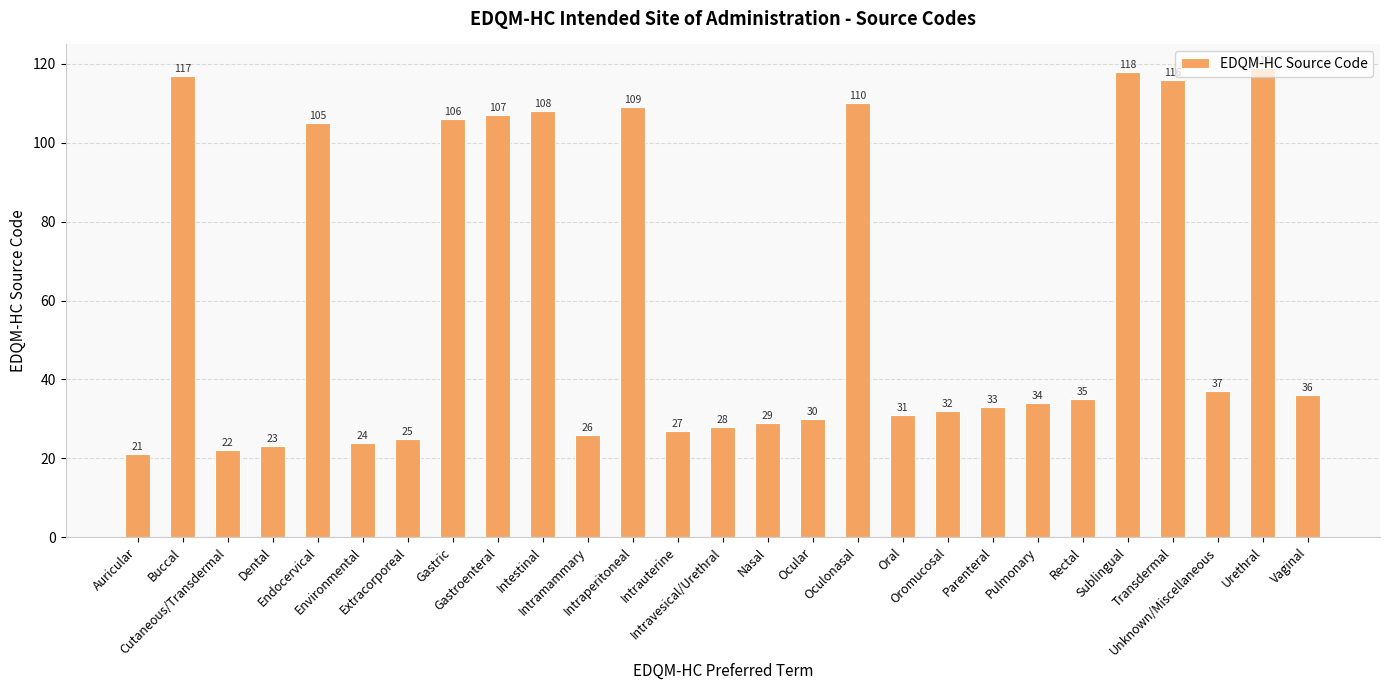

What is the sum of all values?

1608